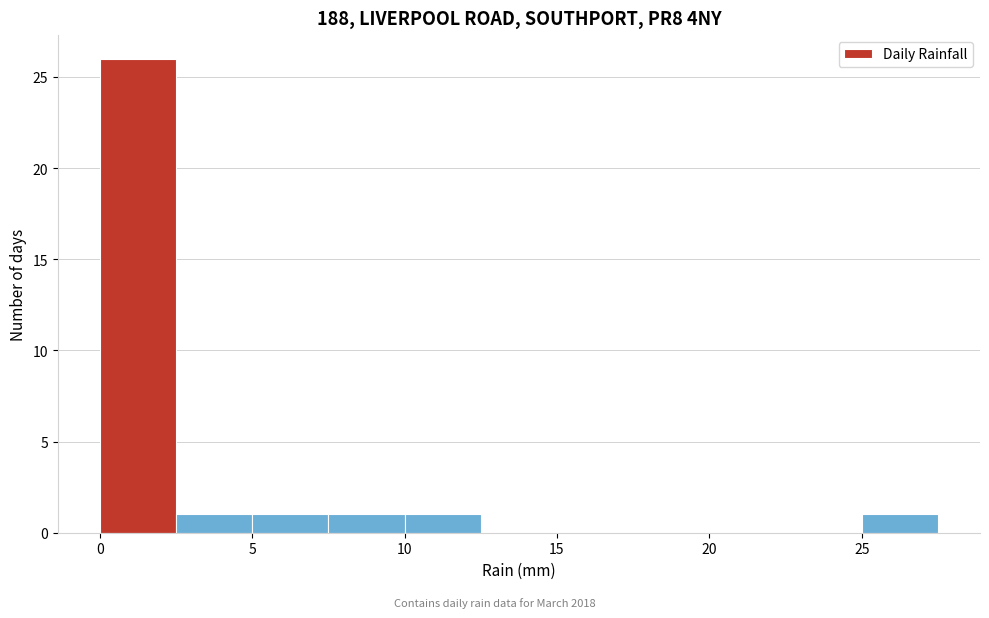

Reading left to right, list every bar in this chart as the range it spans on the x-axis followed by its height. The values are not printed on the chart, so give them approximately, as read against the axis.

0.0 to 2.5: 26
2.5 to 5.0: 1
5.0 to 7.5: 1
7.5 to 10.0: 1
10.0 to 12.5: 1
12.5 to 15.0: 0
15.0 to 17.5: 0
17.5 to 20.0: 0
20.0 to 22.5: 0
22.5 to 25.0: 0
25.0 to 27.5: 1